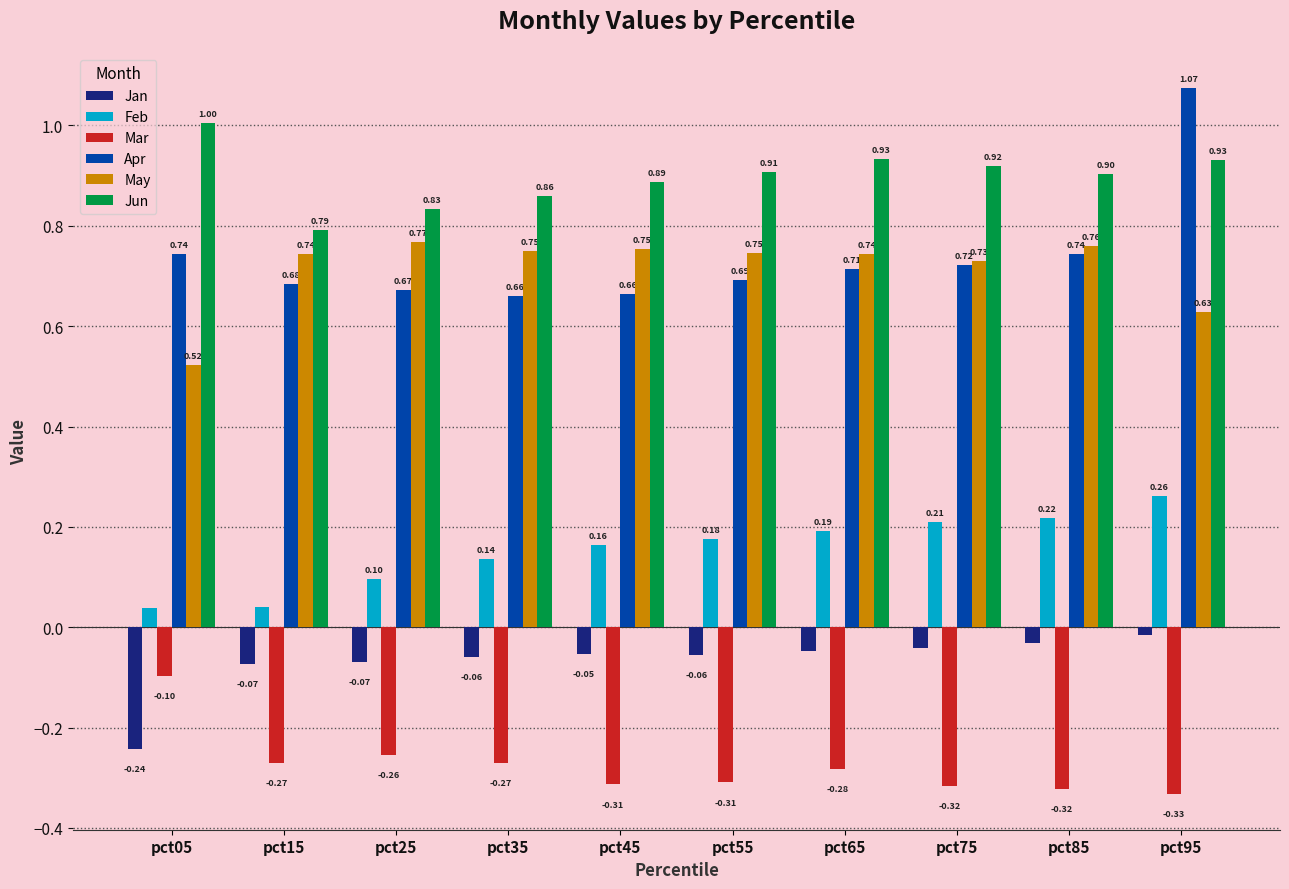

What is the difference between the maximum and minimum values in the Apr series?

0.4